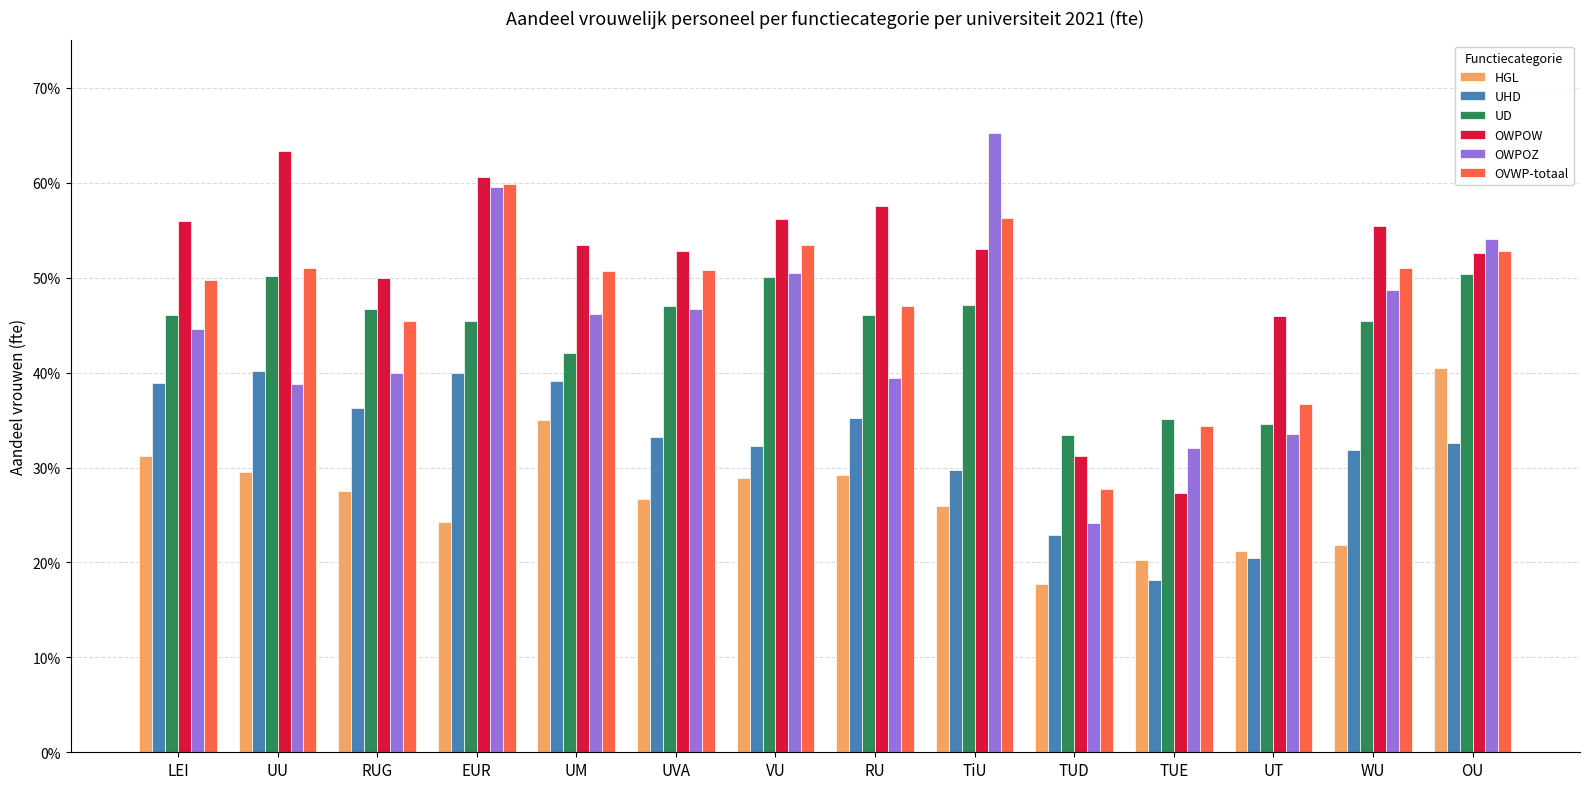

The UD series shows 0.8 at TiU. True or false?

False